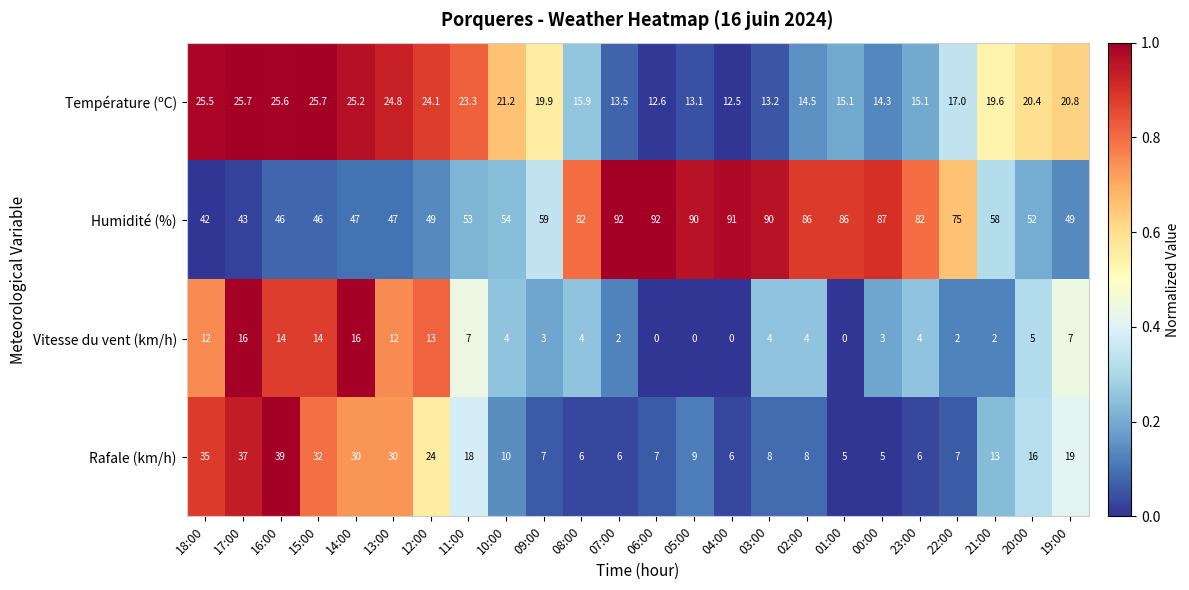

At which label is Température (ºC) closest to 19?

21:00